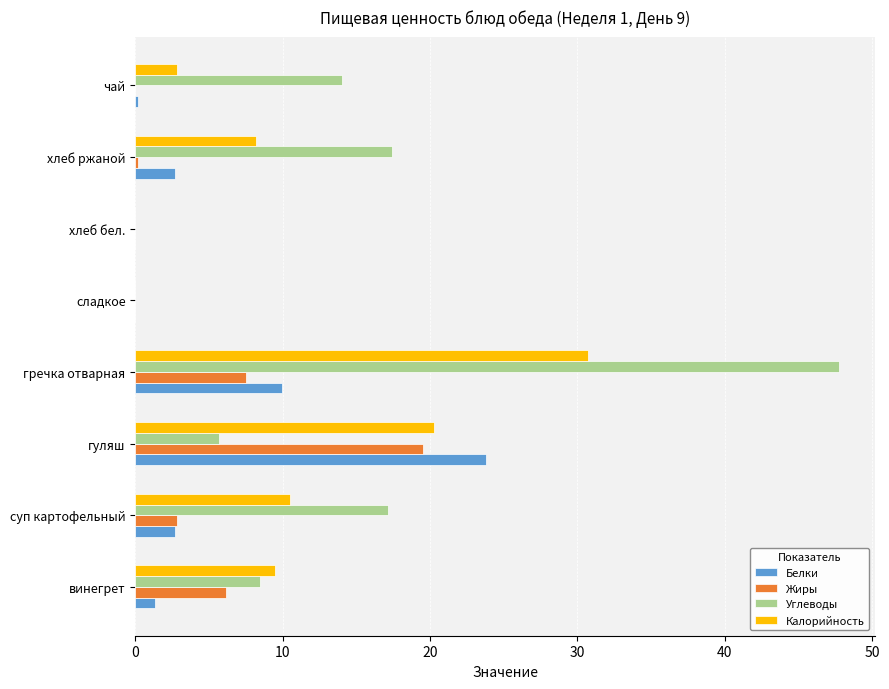

Is the value of Калорийность at гречка отварная greater than the value of Белки at хлеб бел.?

Yes